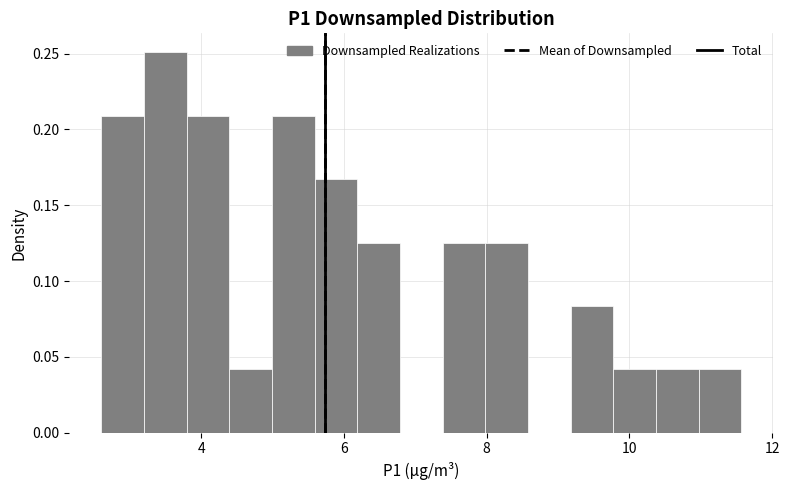

Read against the x-axis, roughly where is the centre of the tallest bar?

3.4